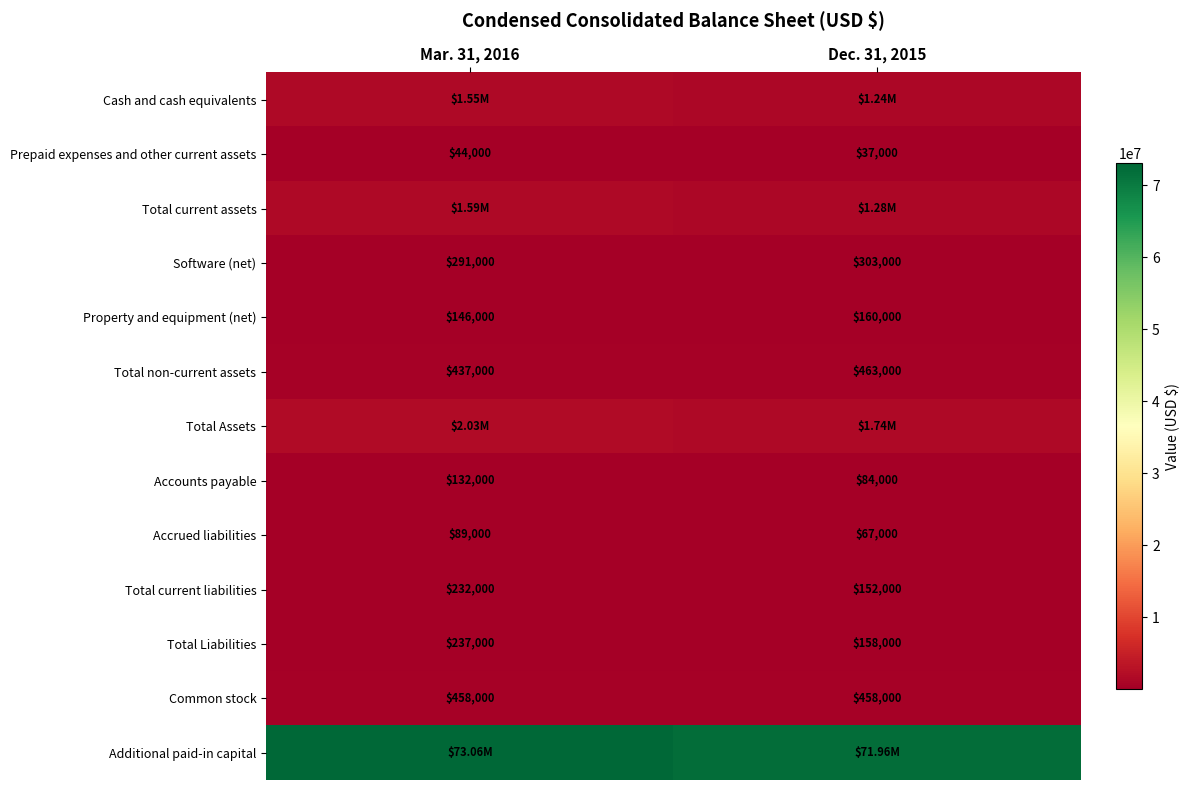

At how many categories does at least one series exceed 12443675?

2